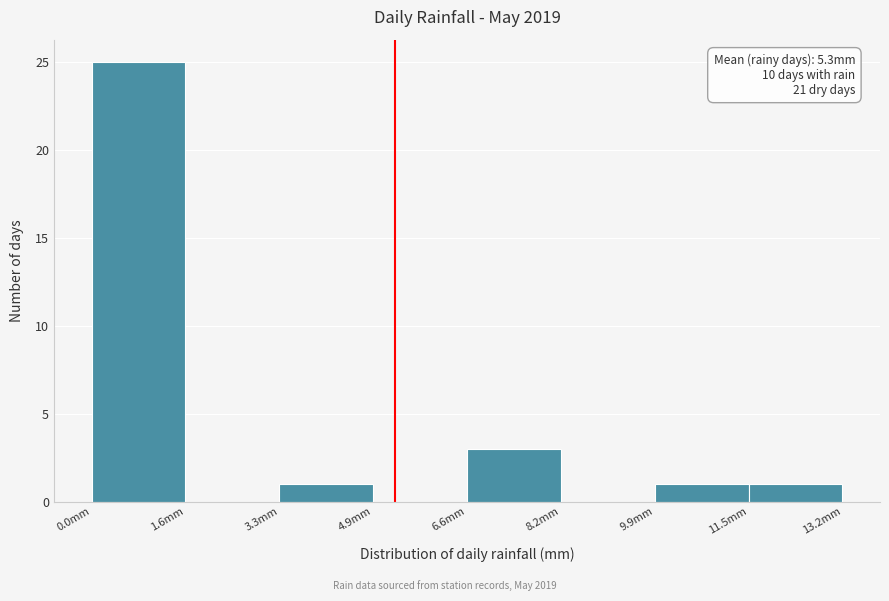

Over which range of the x-axis is the bar tallest?

0.00 to 1.65